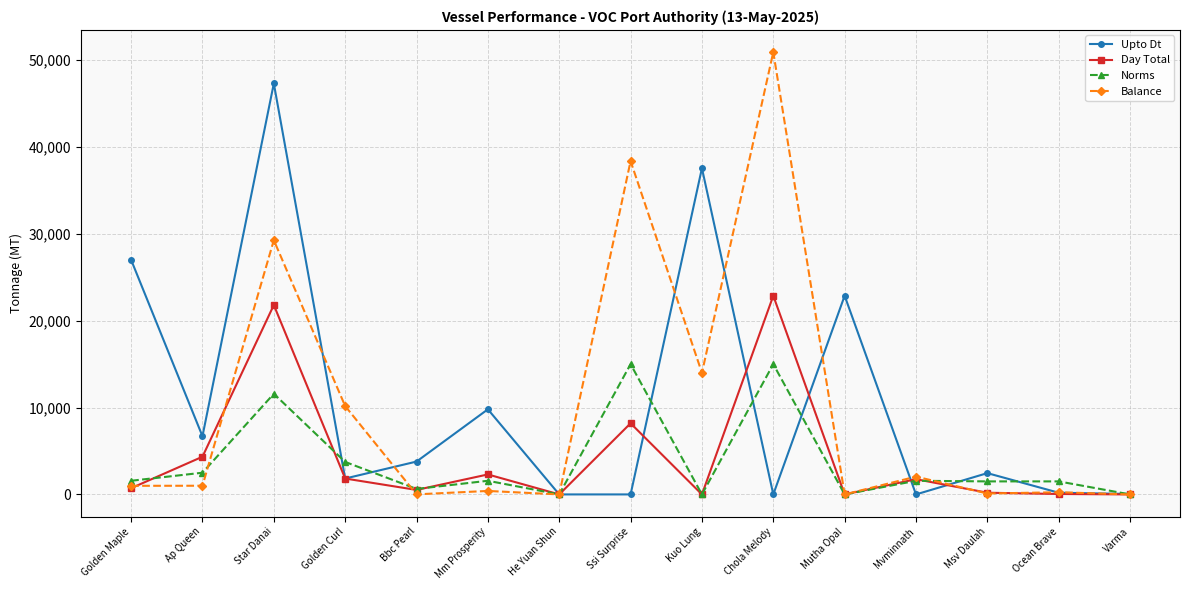

True or false: Day Total has a value of 2326 at Ap Queen.

False